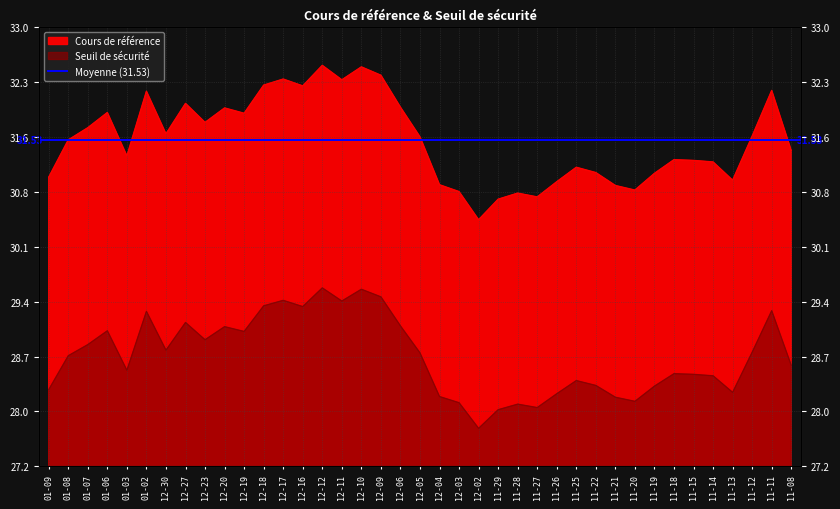

How many values in the Cours de référence series are below 31?

9